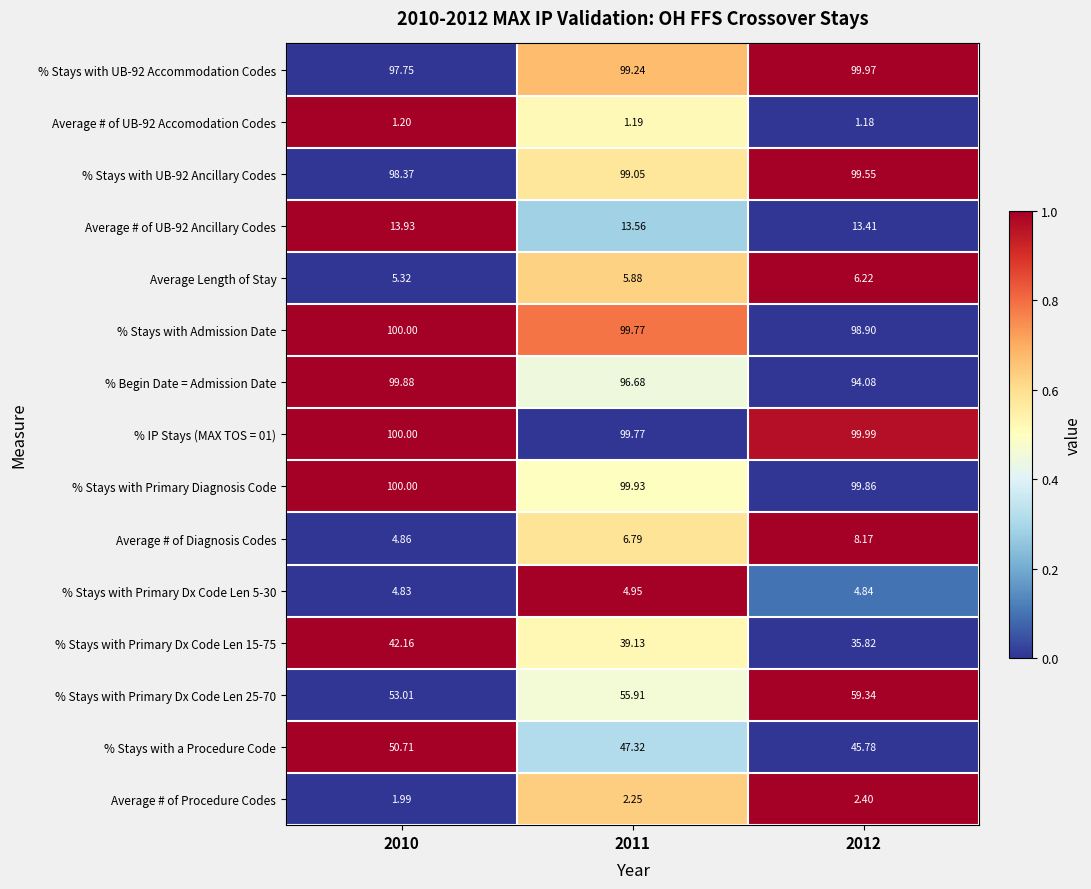

Is the value of Average # of Procedure Codes at 2012 greater than the value of % Begin Date = Admission Date at 2011?

No